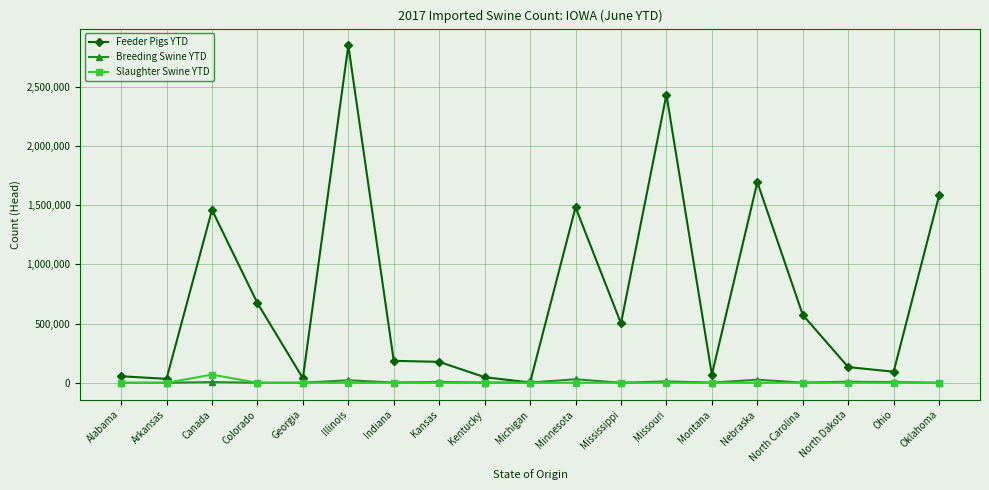

True or false: Feeder Pigs YTD has more than 2 interior local peaks.

True